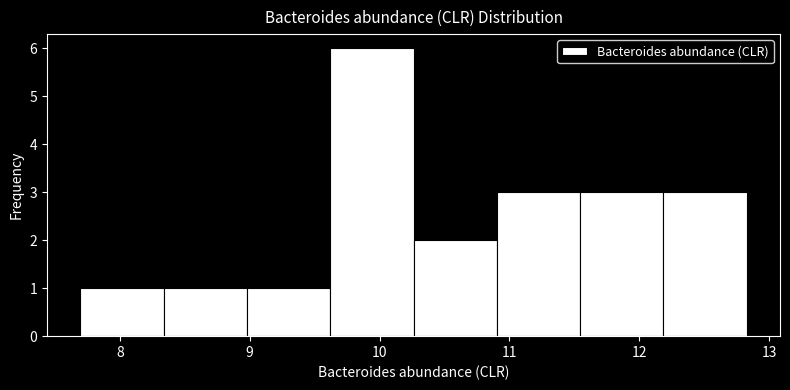

How tall is the bar that spans 10.3 to 10.9 on the x-axis? Neither the bar edges nor the heights are printed on the chart, so give them approximately, as read against the axes.

2